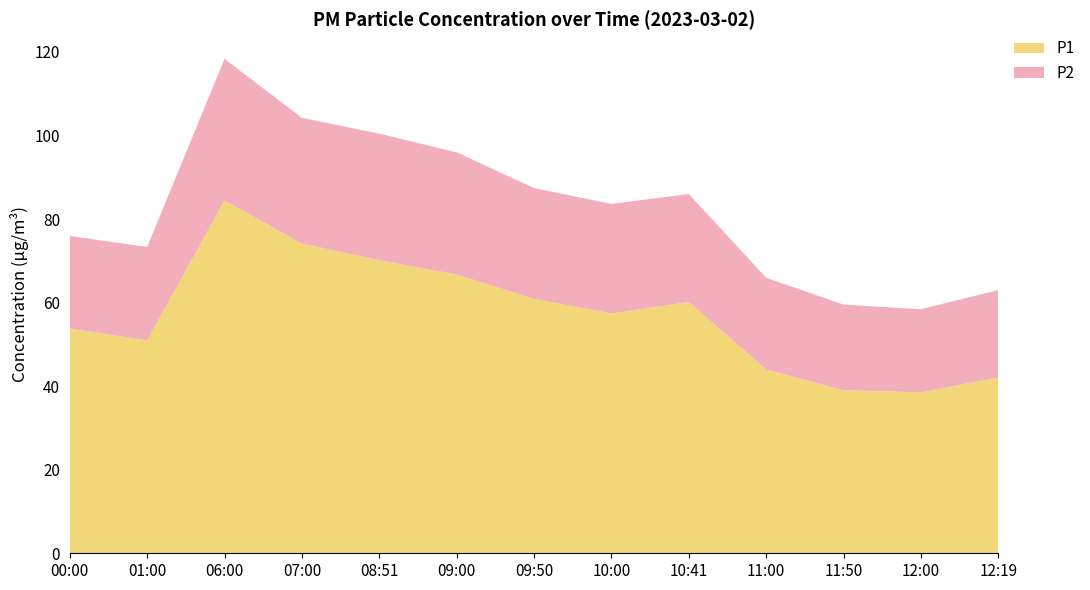

Reading right to left, transcribe all the data shown in this chart.

P1: 12:19=42.0	12:00=38.5	11:50=39.0	11:00=44.0	10:41=60.1	10:00=57.4	09:50=60.9	09:00=66.7	08:51=70.2	07:00=74.1	06:00=84.5	01:00=51.0	00:00=53.8
P2: 12:19=20.9	12:00=19.9	11:50=20.5	11:00=21.9	10:41=25.9	10:00=26.2	09:50=26.5	09:00=29.3	08:51=30.3	07:00=30.1	06:00=33.9	01:00=22.4	00:00=22.1